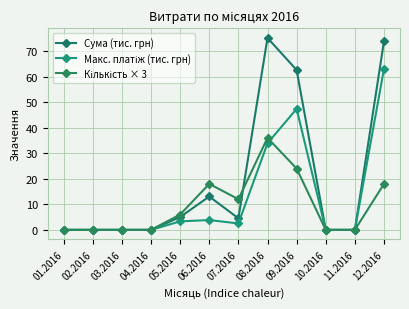

How many lines are shown in the chart?

3